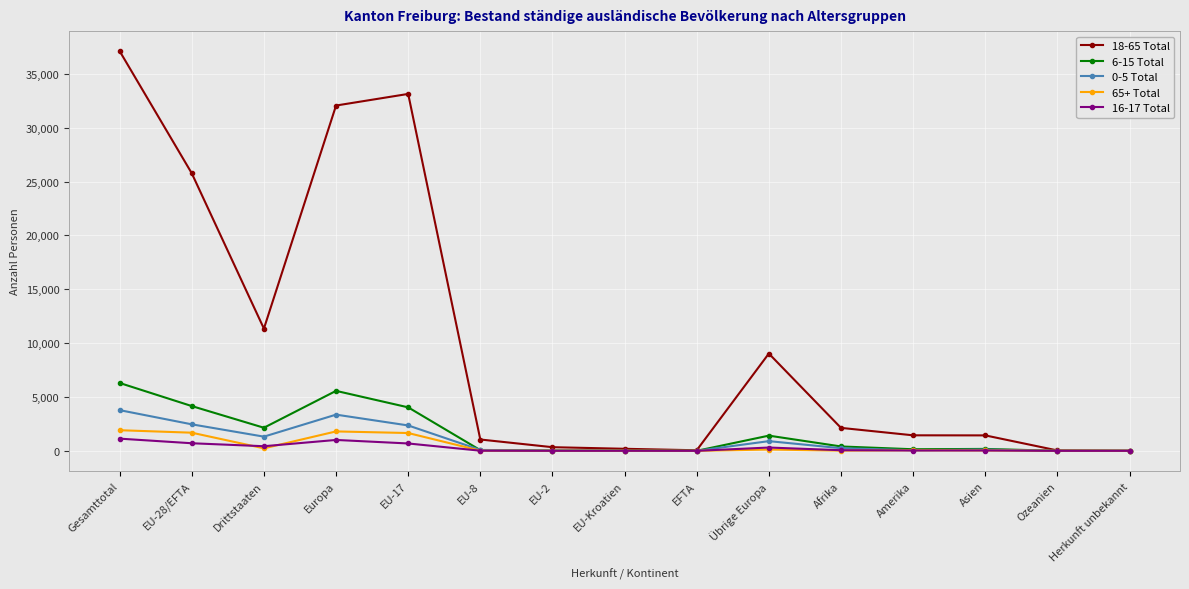

Count the number of data series in this chart.

5